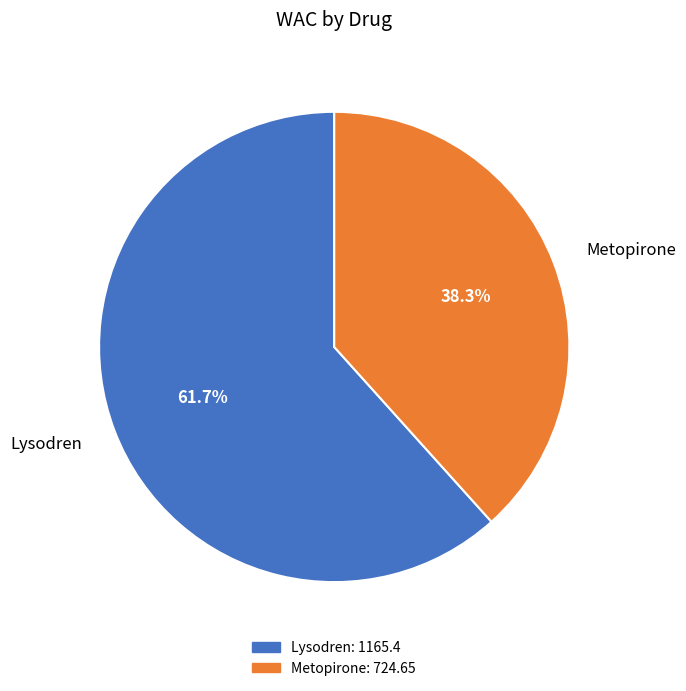

Is Lysodren the majority of the pie?

Yes